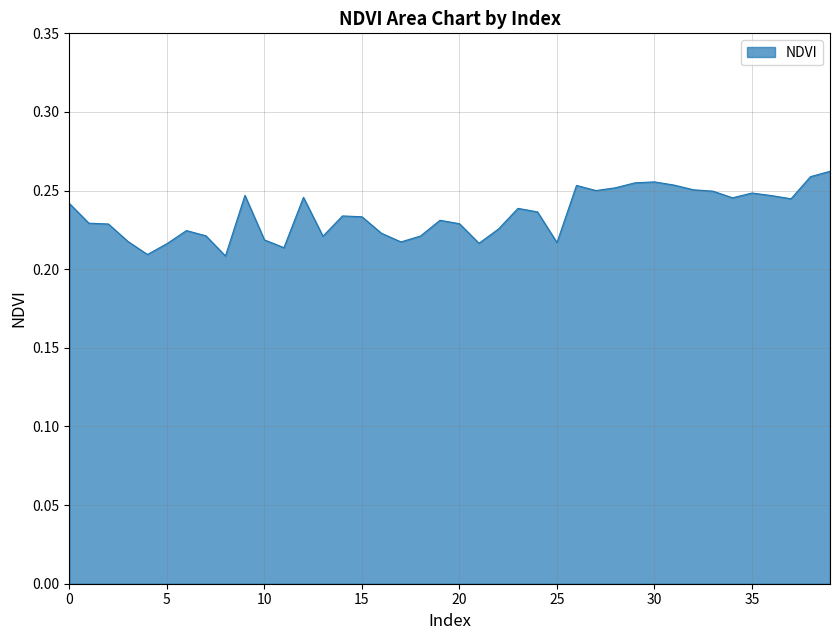

Does the chart have visible grid lines?

Yes